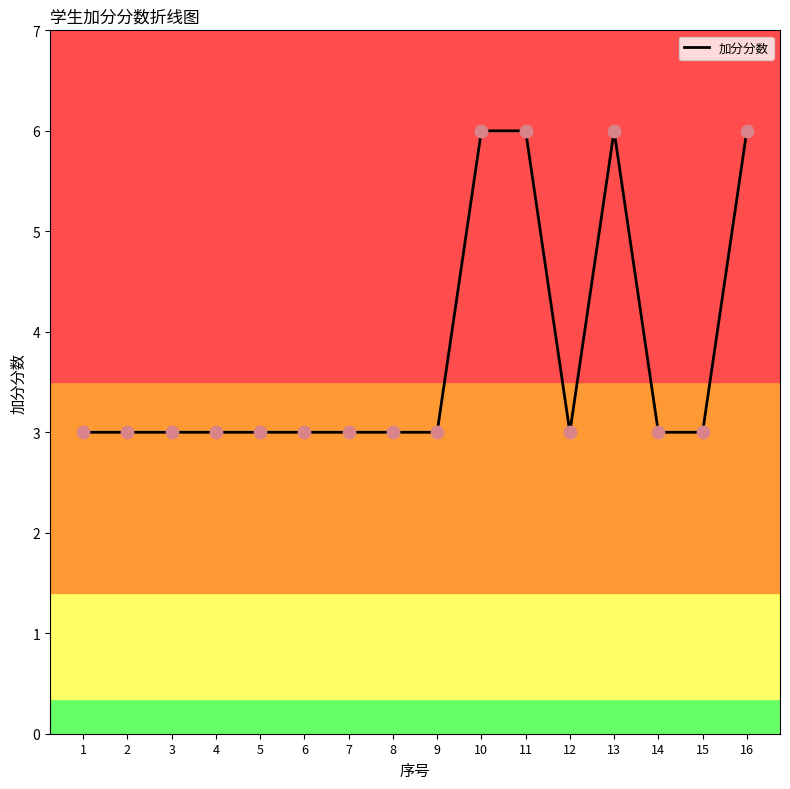

Approximately how many times larger is the value at 13 compared to 1?

2.0